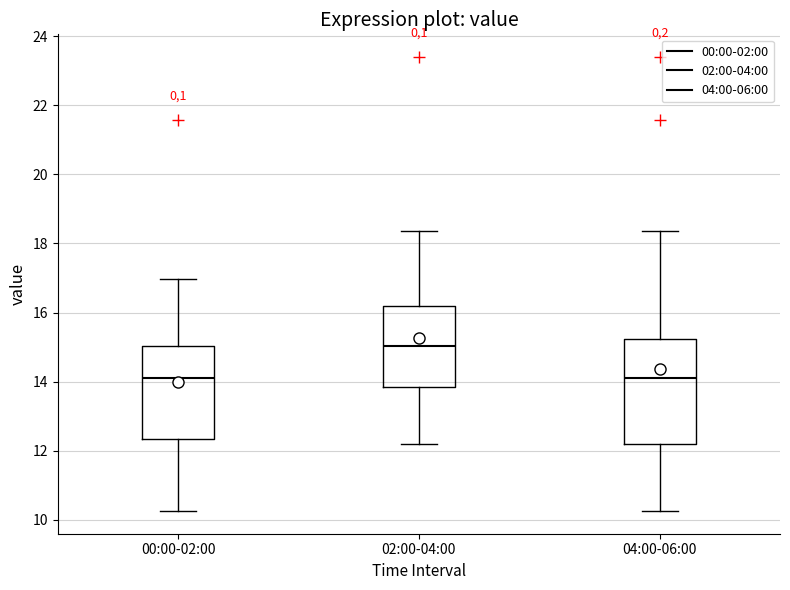

Reading left to right, transcribe this box plot: for each box, give where its median line is, the range the box spans, and where its two whiskers end, as read against the y-axis. The values are not printed on the chart, so give them approximately, as read against the axis.

00:00-02:00: median 14.0, box 12.4 to 15.0, whiskers 10.2 to 17.0
02:00-04:00: median 15.0, box 13.8 to 16.2, whiskers 12.2 to 18.4
04:00-06:00: median 14.0, box 12.2 to 15.2, whiskers 10.2 to 18.4